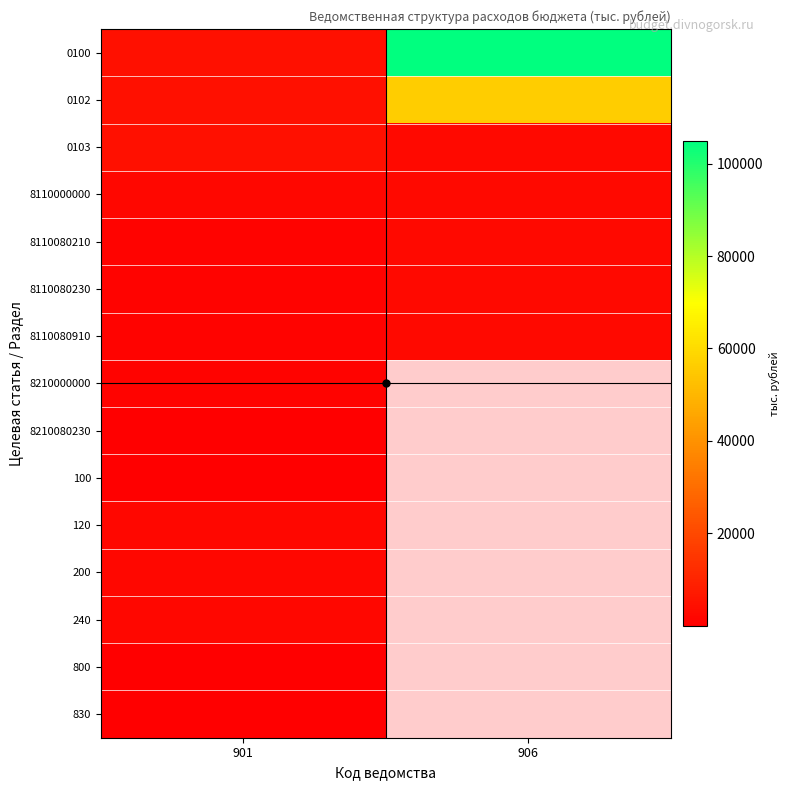

Which category has the highest value across all series?

906